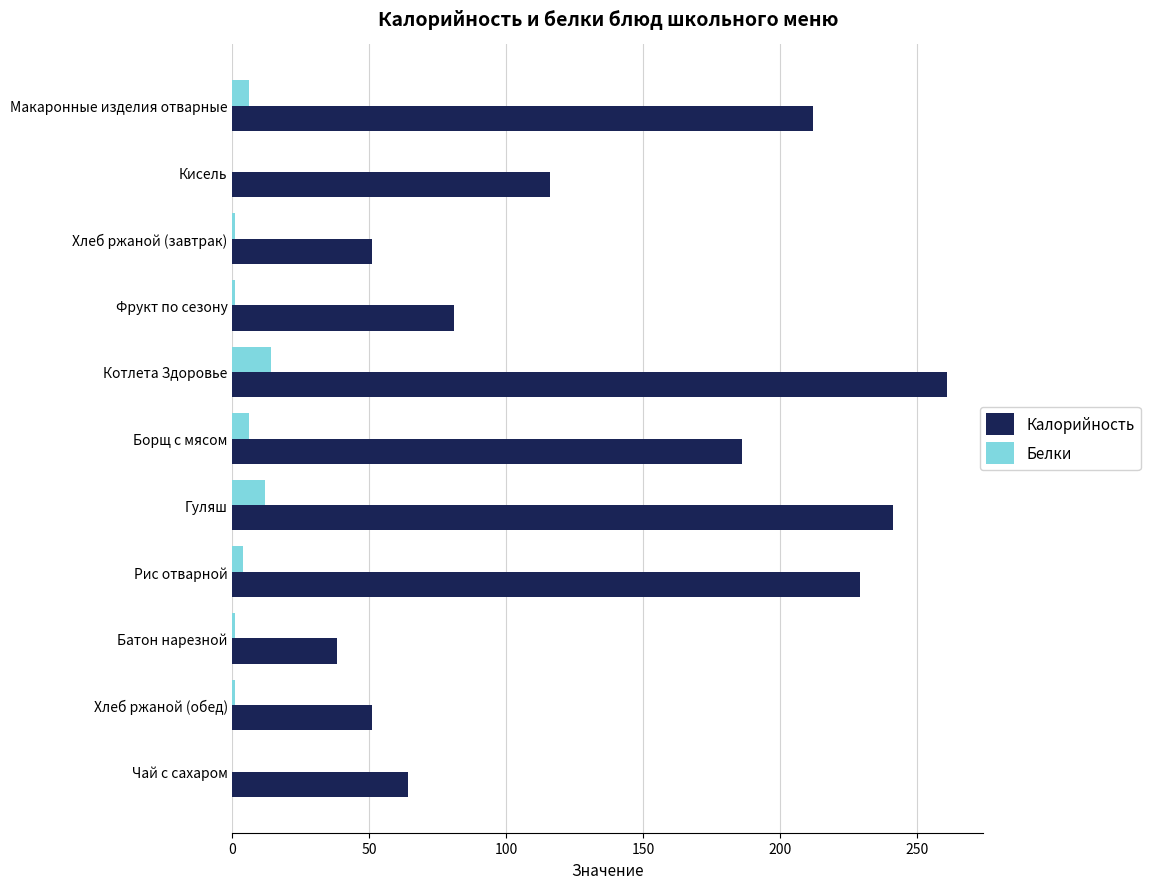

At which label is Калорийность closest to 149?

Кисель